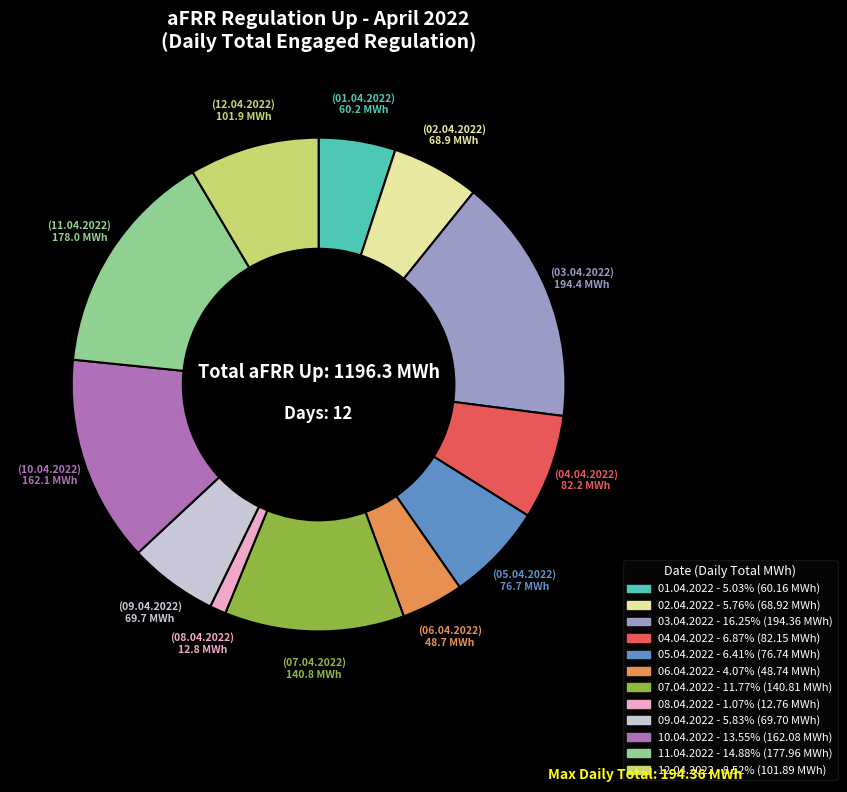

Is it true that 02.04.2022 is 1% of the pie?

False